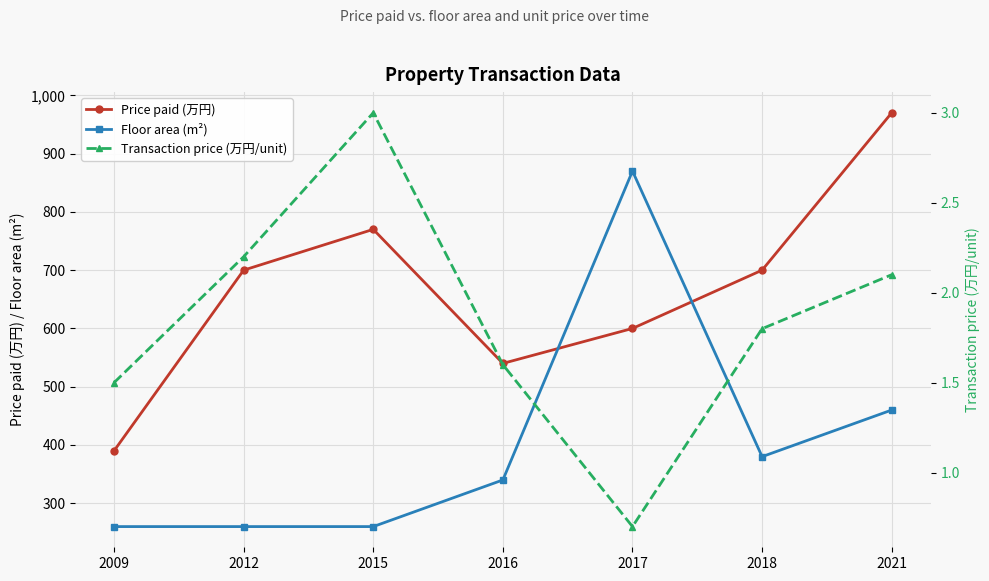

What is the average value of the Floor area (m²) series?

404